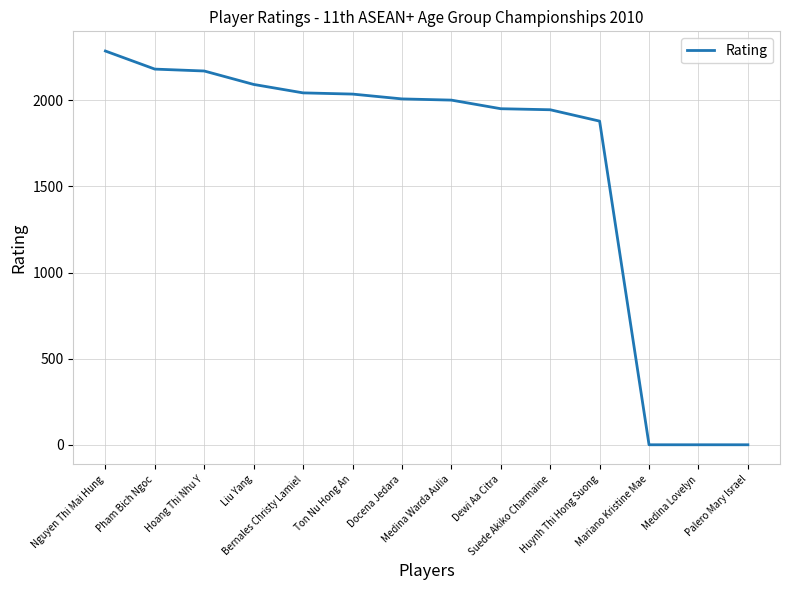

What is the greatest value displayed?

2286